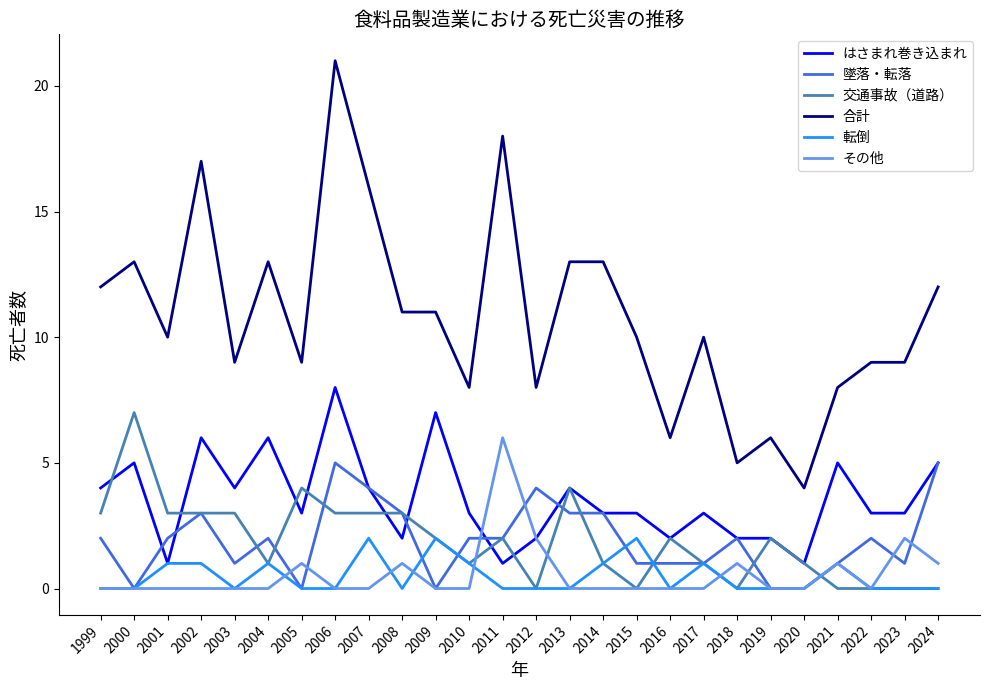

At which category is the sum across all series the highest?

2006